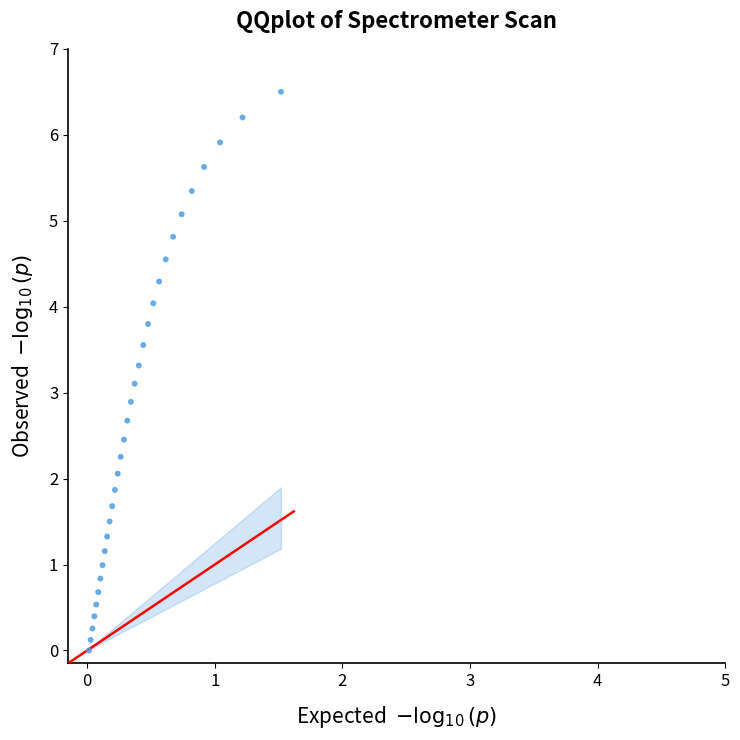

What is the range of Y values (max minus min)?

6.5